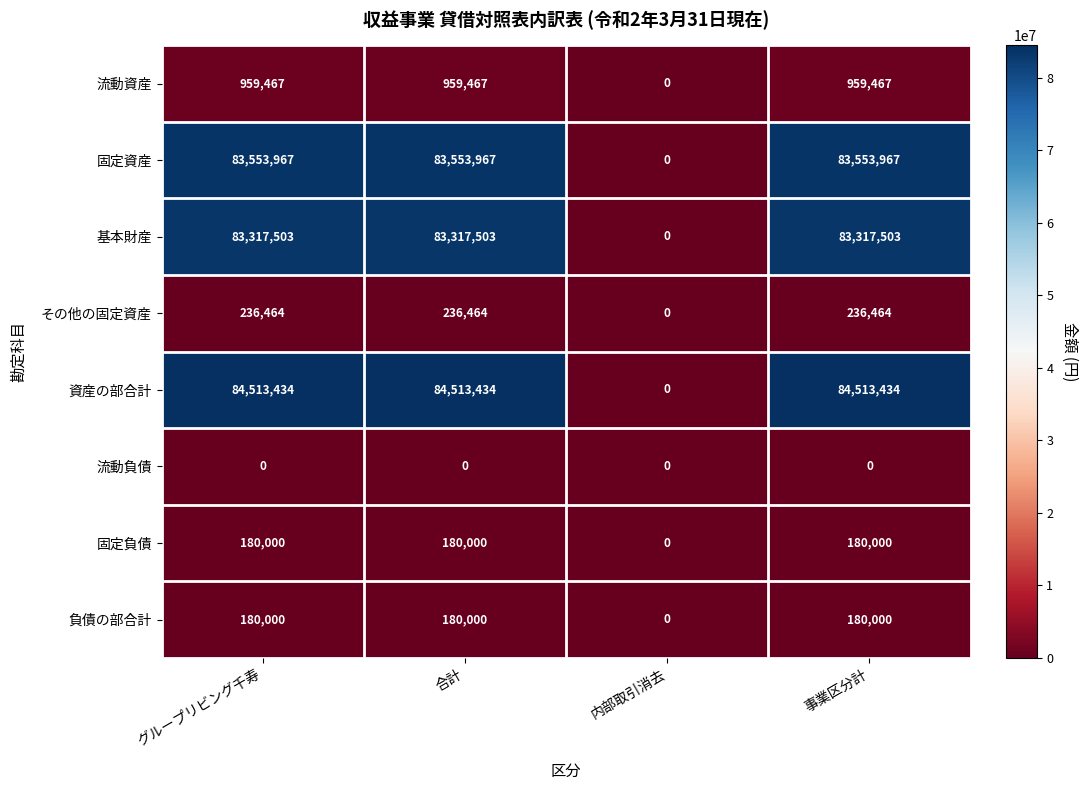

Which series has the largest range (max minus min)?

資産の部合計